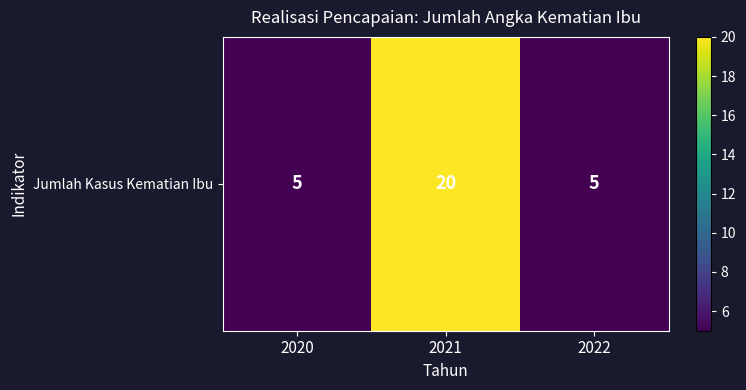

What is the ratio of the value at 2022 to the value at 2021?

0.2